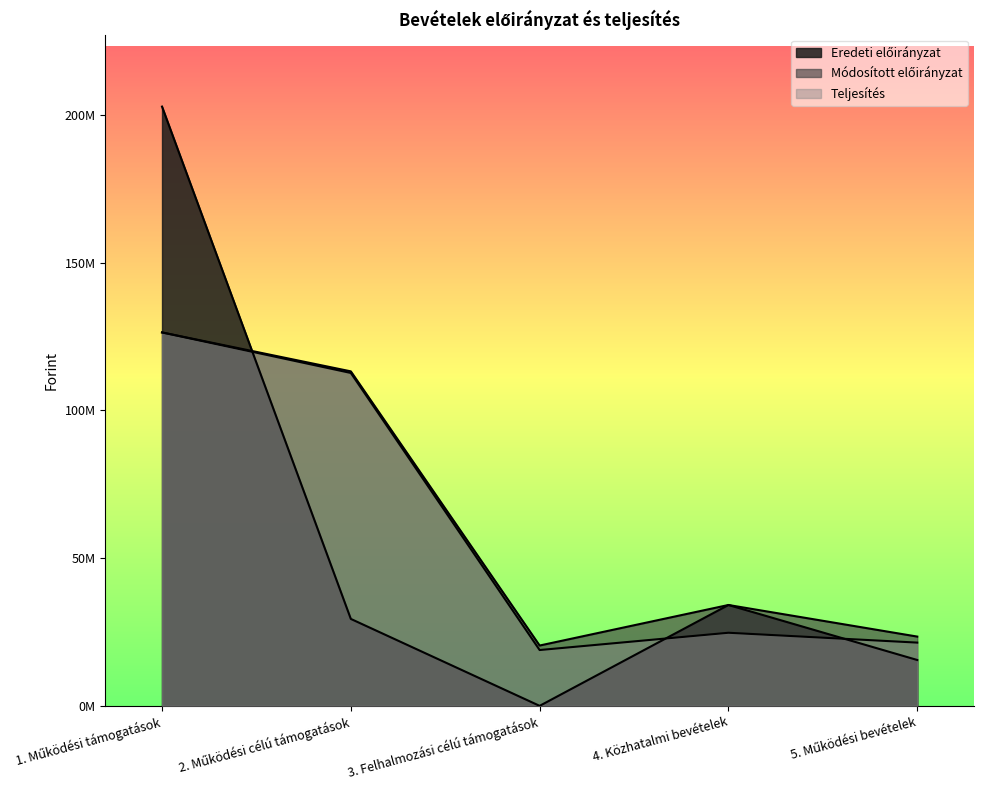

What is the maximum value shown in the chart?

202845625